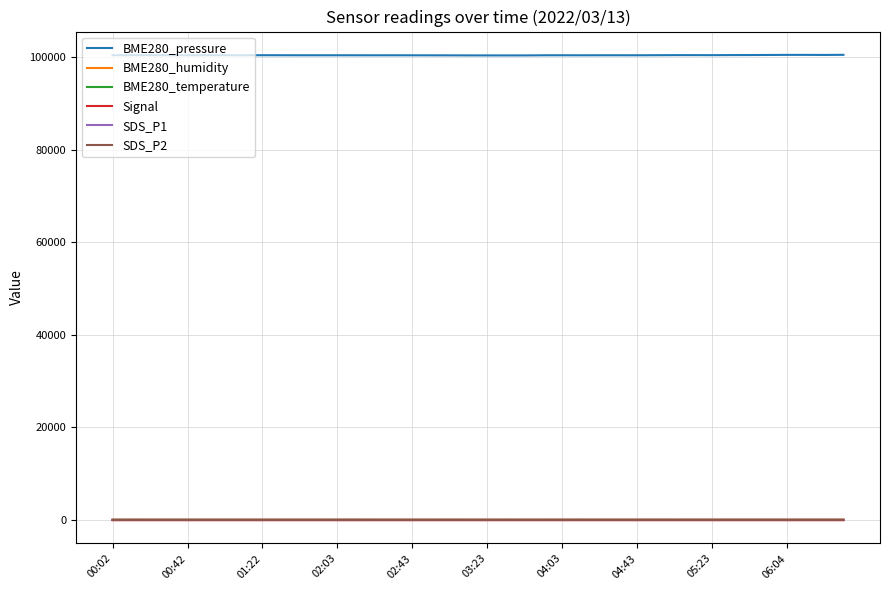

What is the greatest value displayed?

100495.3